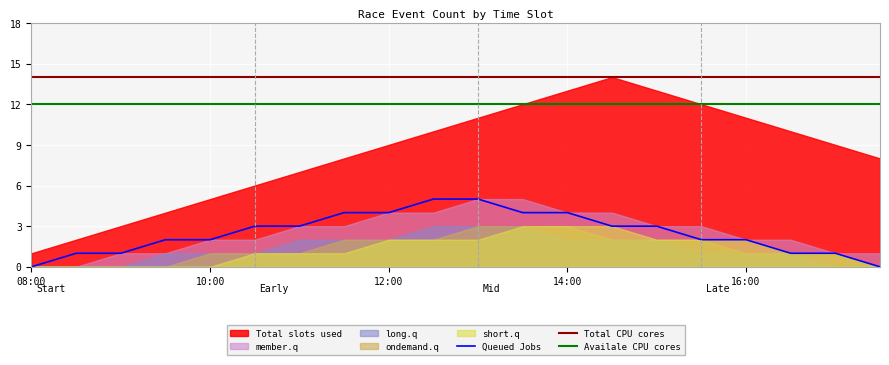

True or false: Availale CPU cores and Queued Jobs cross at least once.

False